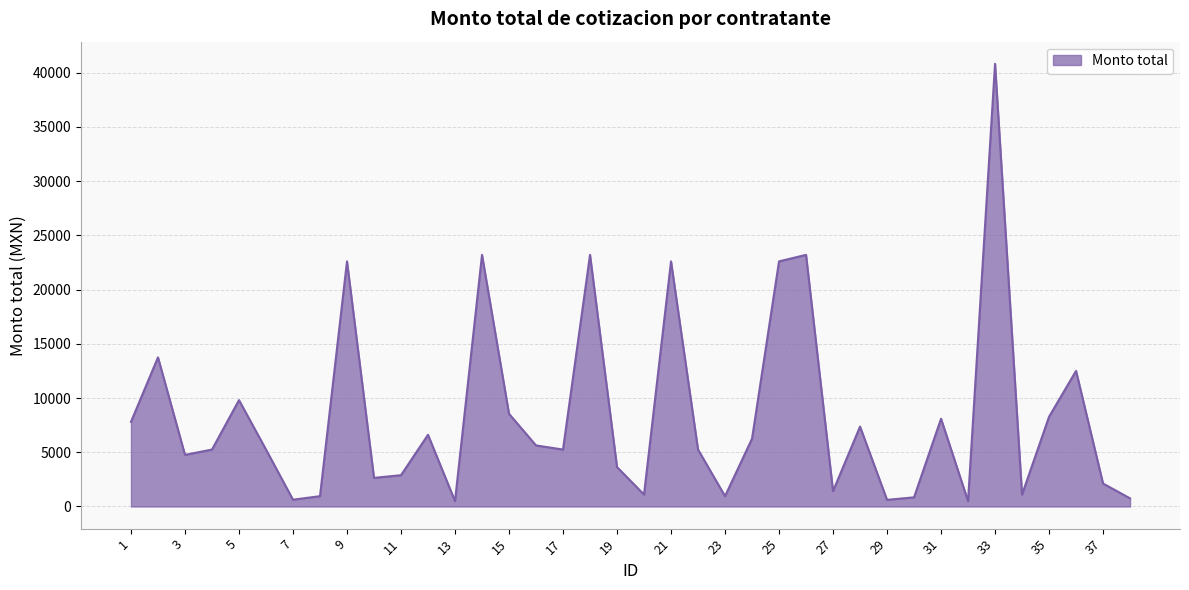

How many lines are shown in the chart?

1